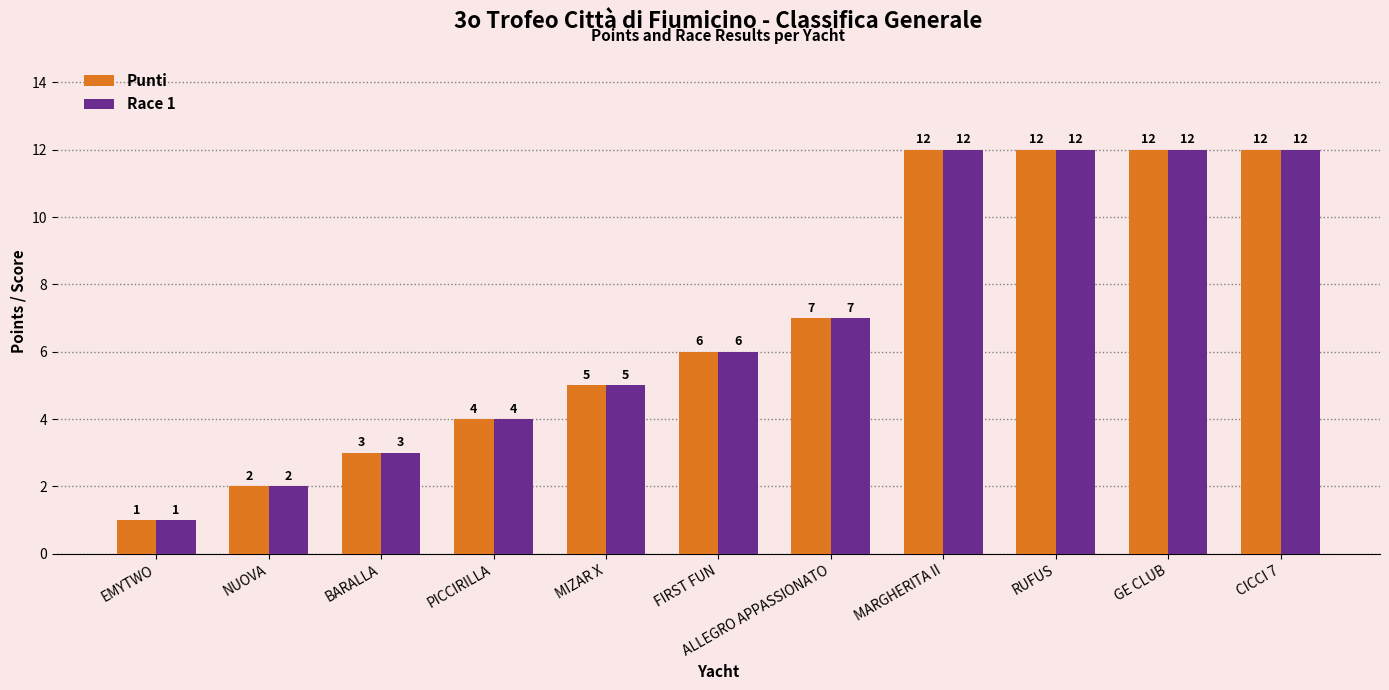

What is the label of the 10th bar from the left?

GE CLUB